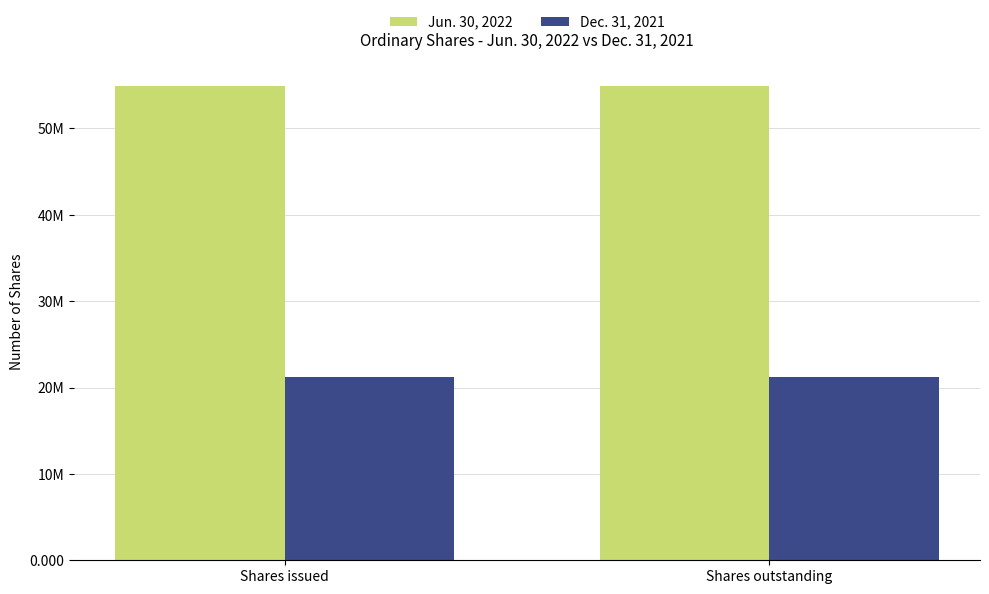

Rank the series by their maximum value, from highest to lowest.

Jun. 30, 2022, Dec. 31, 2021